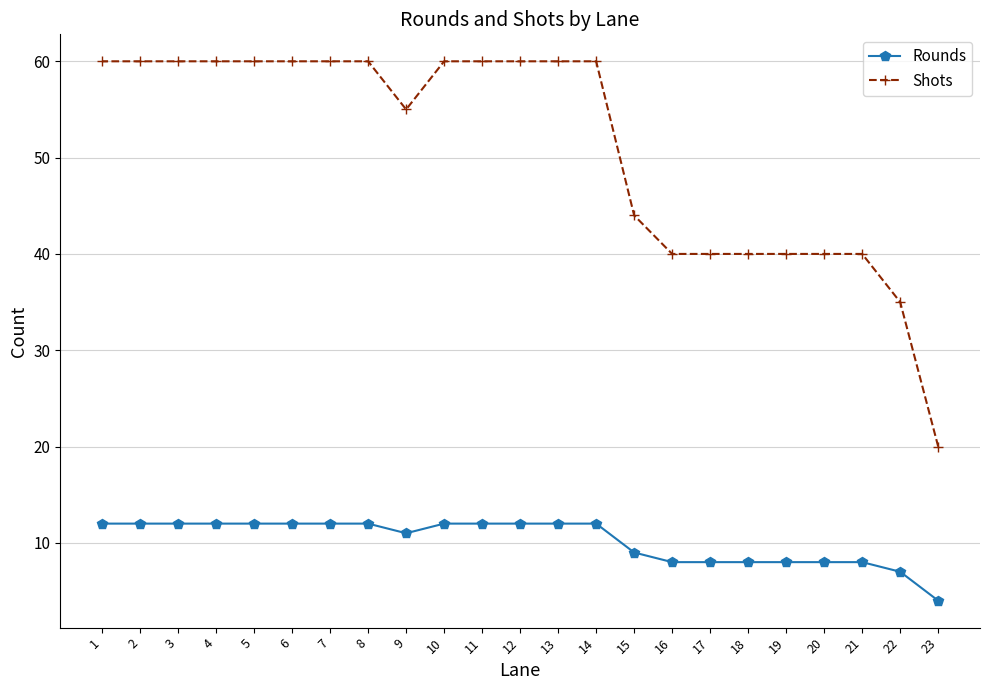

True or false: Shots has more than 1 points higher than both neighbors.

False